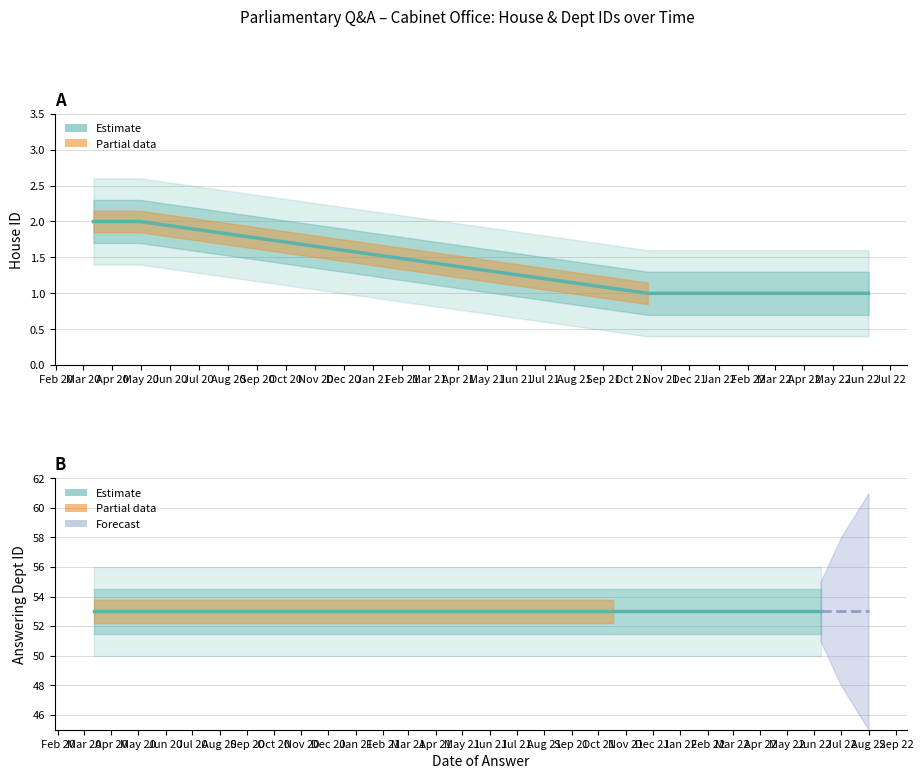

What is the label of the 4th point from the left?

May 20